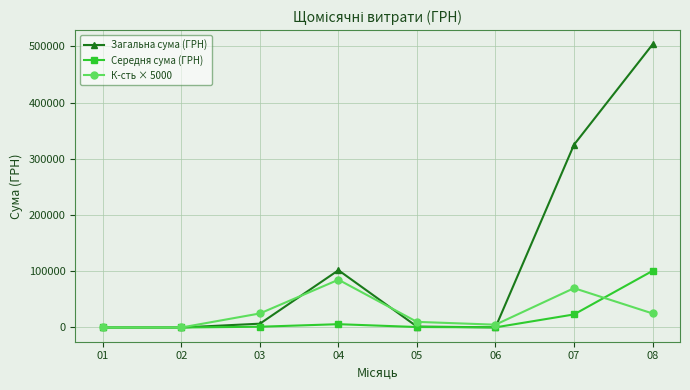

At which category is the sum across all series the highest?

08